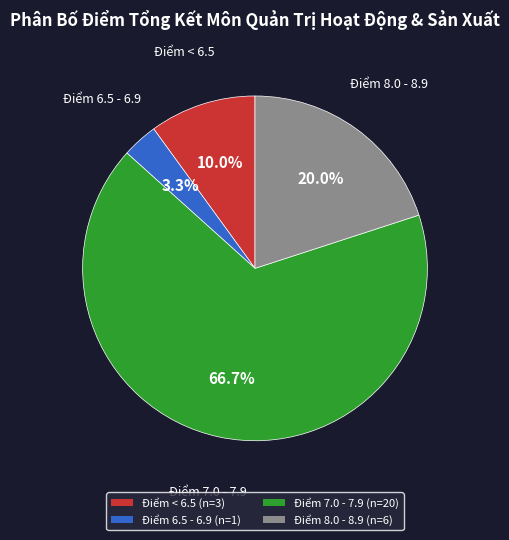

How many segments does this pie chart have?

4